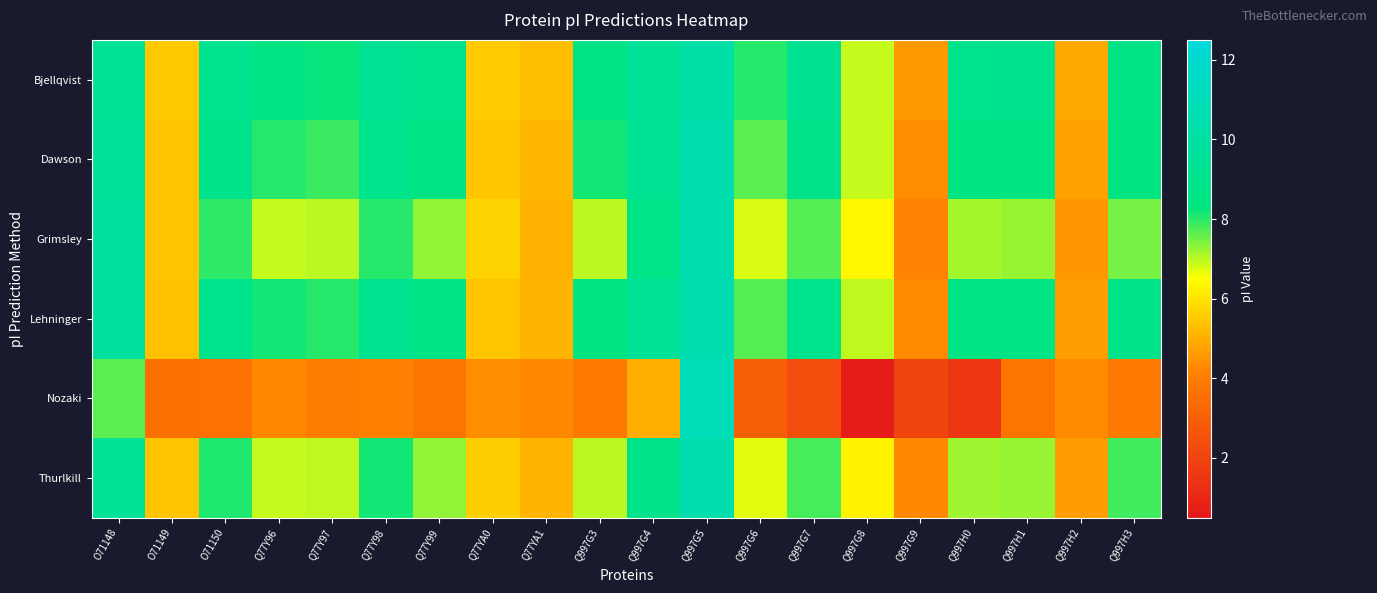

Which series has the largest total across all categories?

Bjellqvist